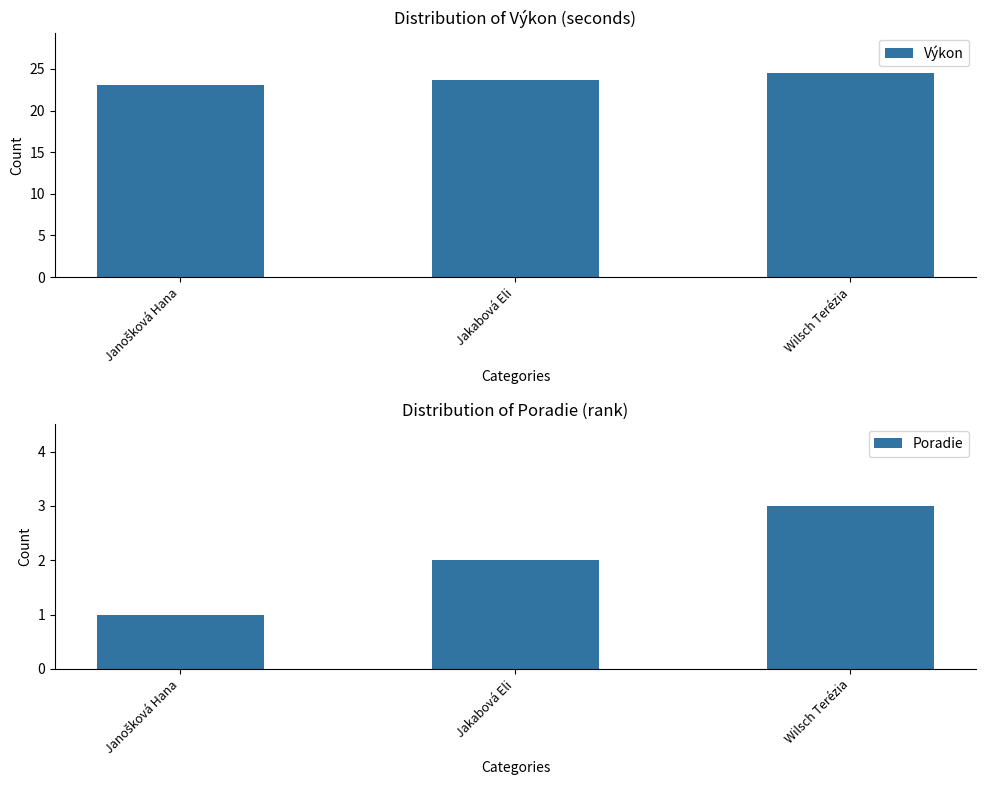

Rank the series by their average value, from highest to lowest.

Výkon, Poradie